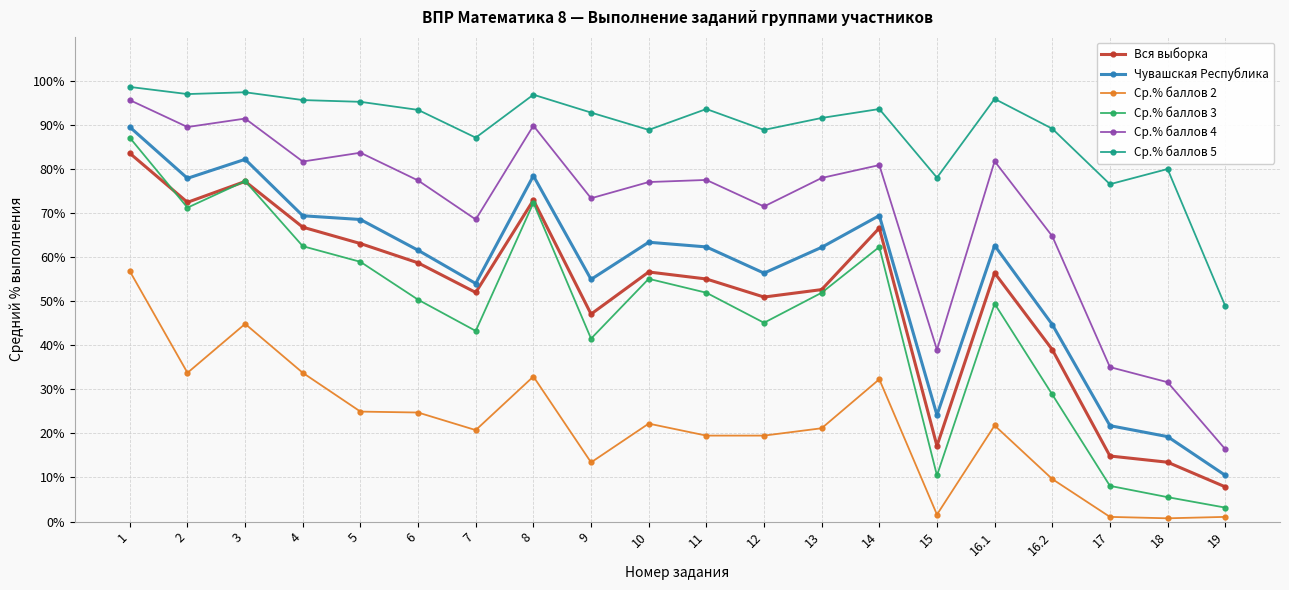

What is the sum of the Ср.% баллов 5 values at 15 and 3?

175.5